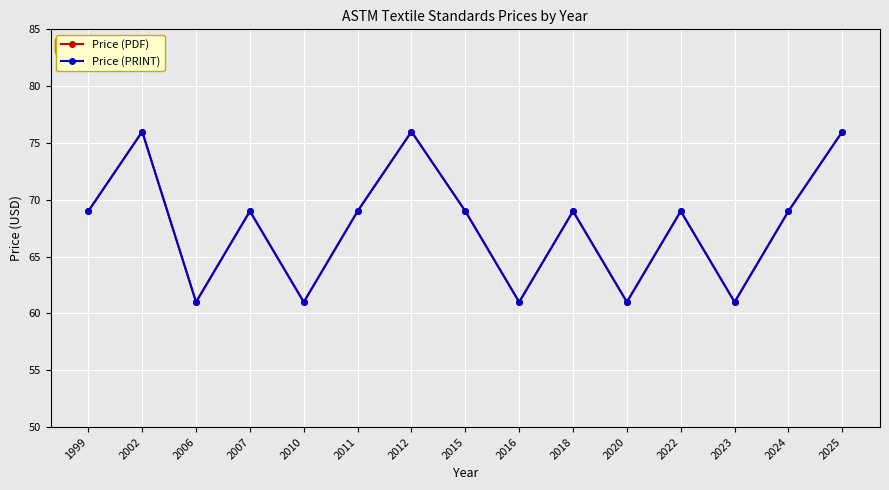

Does the chart have visible grid lines?

Yes